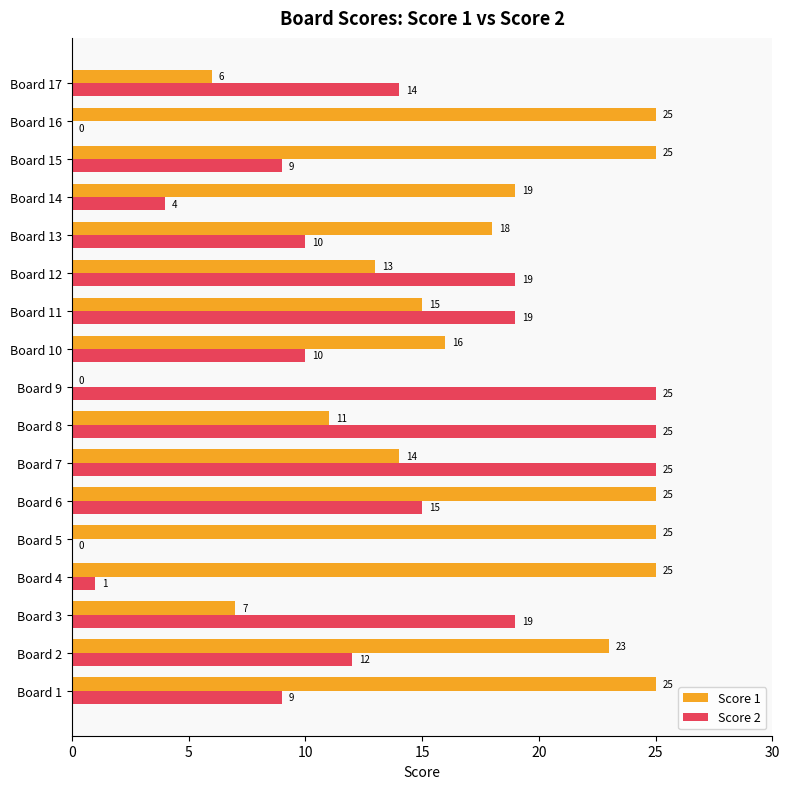

What is the highest value of the Score 2 series?

25